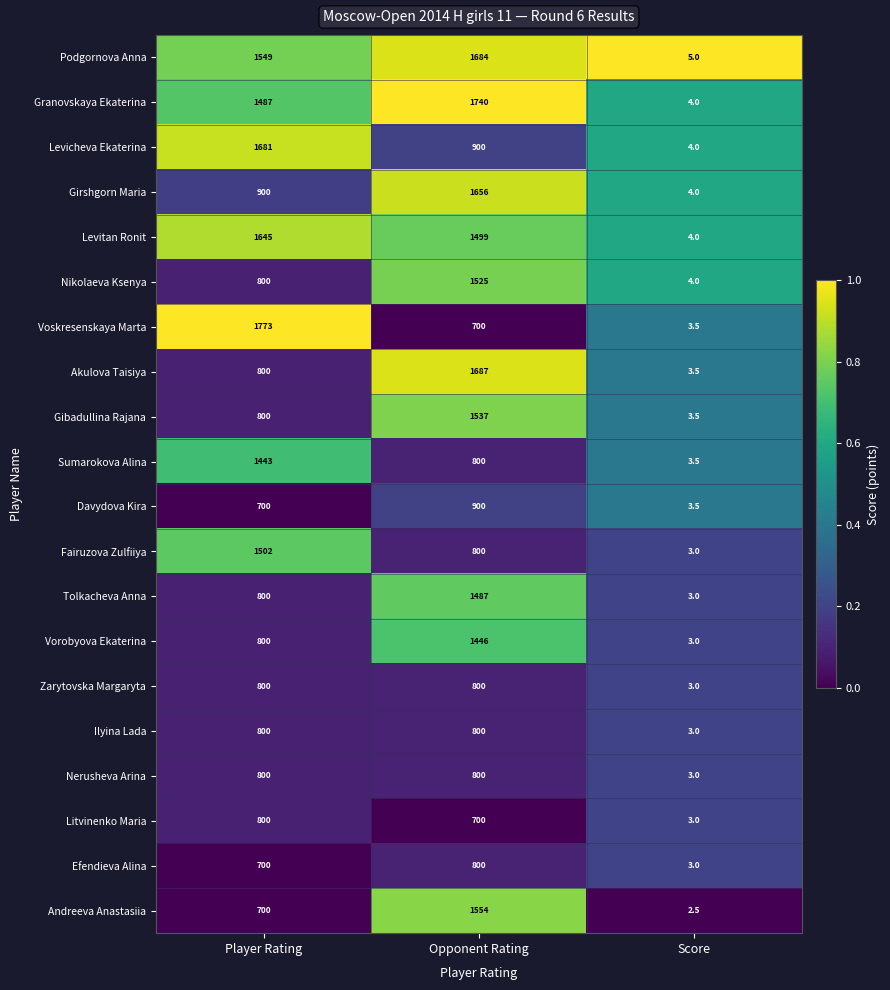

How many data points does each series have?

3